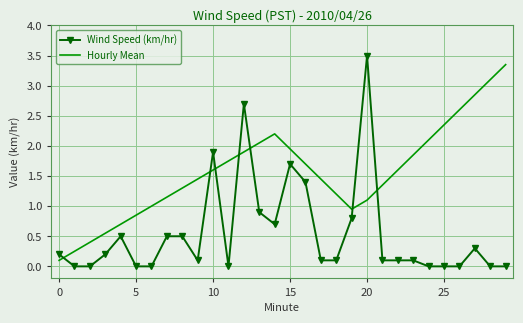

What is the maximum value shown in the chart?

3.5